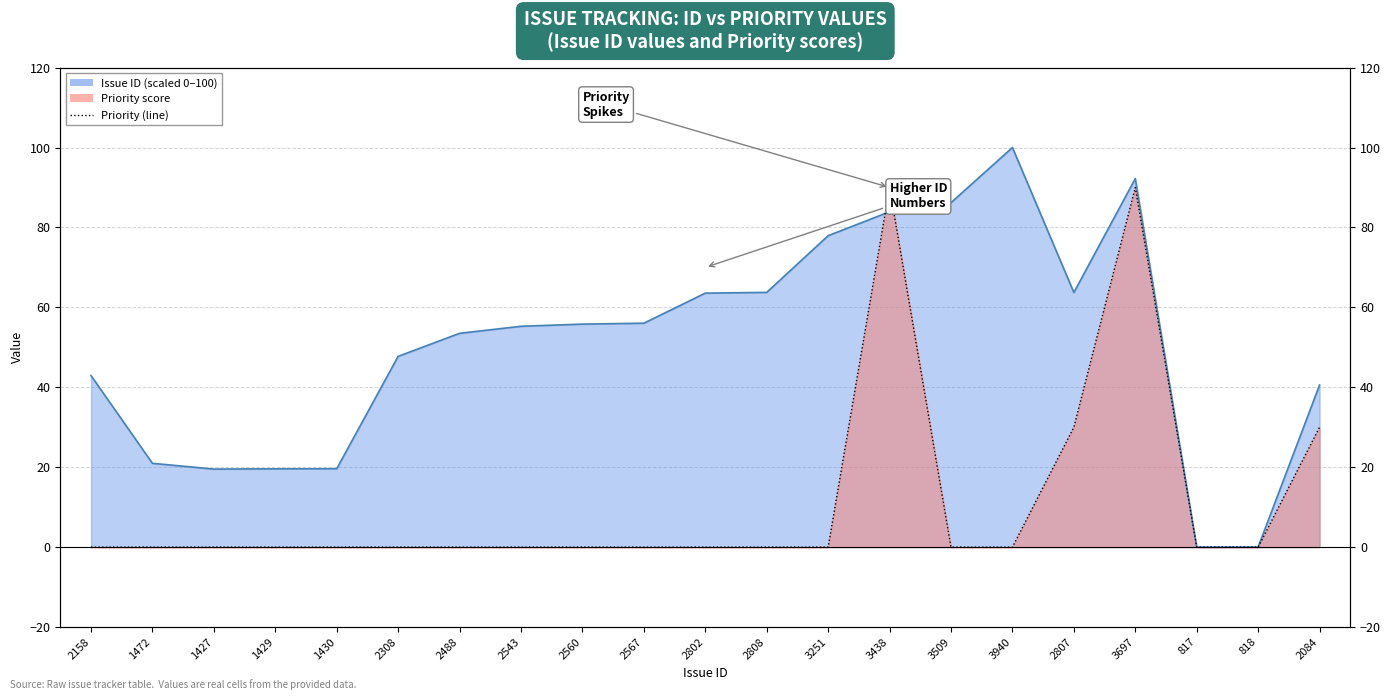

Rank the categories by Issue ID value from lowest to highest.

817, 818, 1427, 1429, 1430, 1472, 2084, 2158, 2308, 2488, 2543, 2560, 2567, 2802, 2807, 2808, 3251, 3438, 3509, 3697, 3940